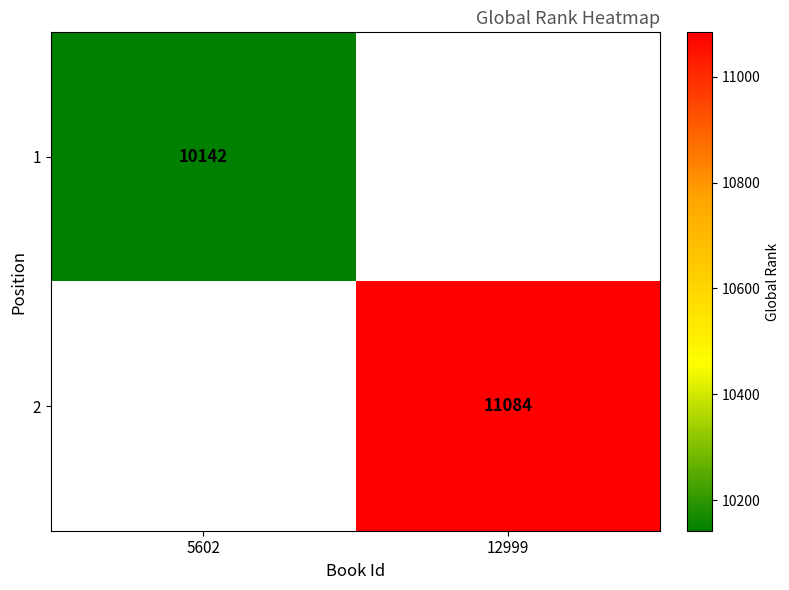

Is it true that 1 equals 4615 at 5602?

False